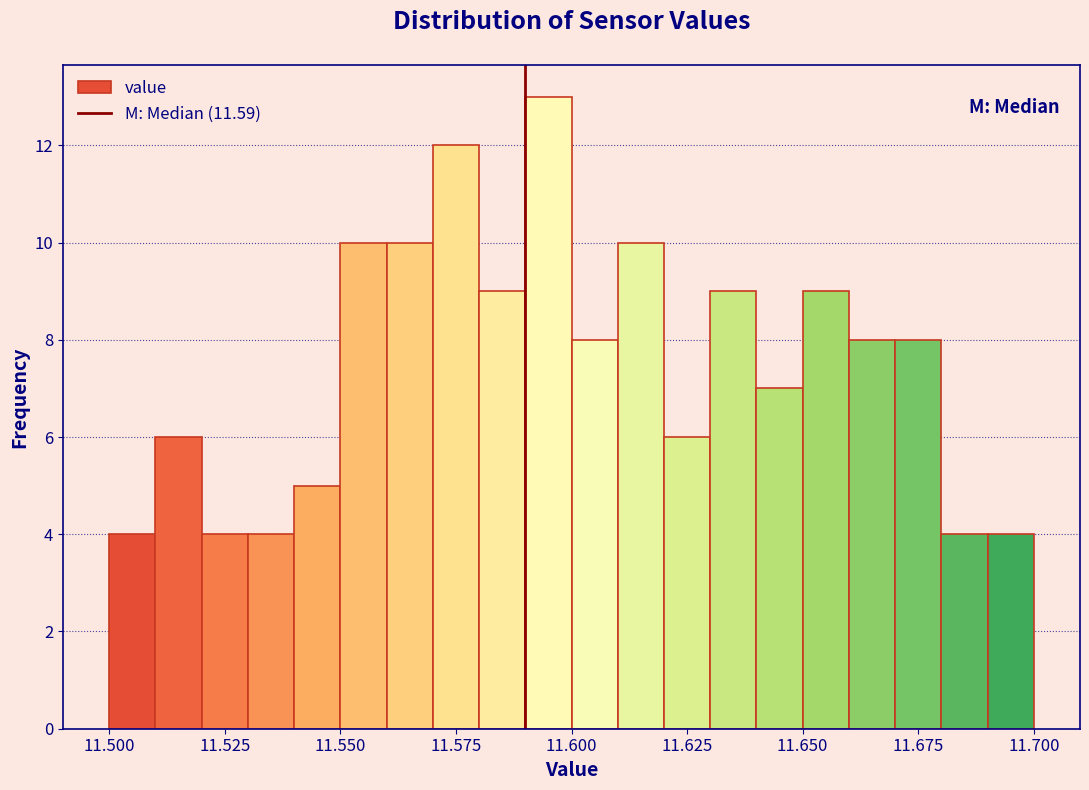

Around what value on the x-axis is the tallest bar? Give the approximate position of its centre, as read against the axis.

11.595